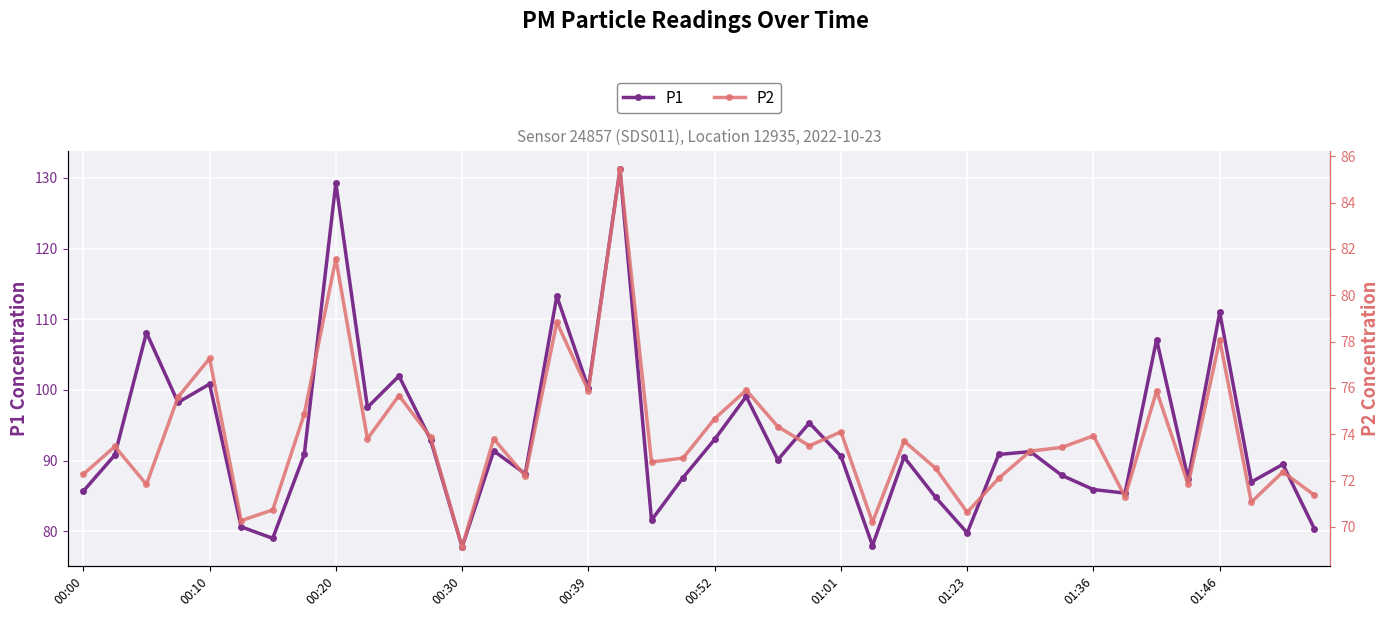

What is the lowest value of the P1 series?

77.8